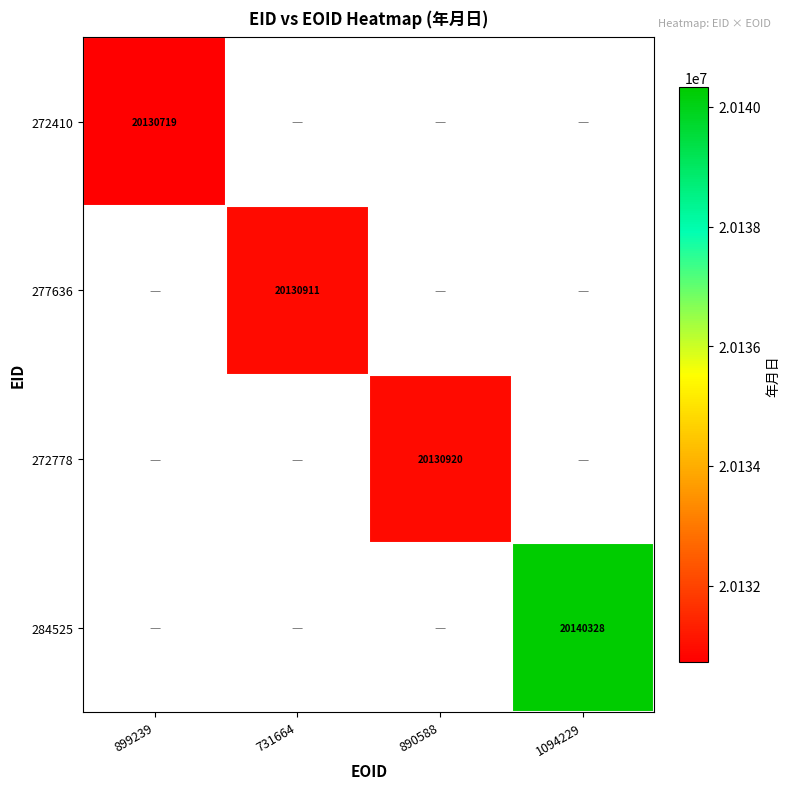

Is it true that 272410 equals 26442054 at 899239?

False